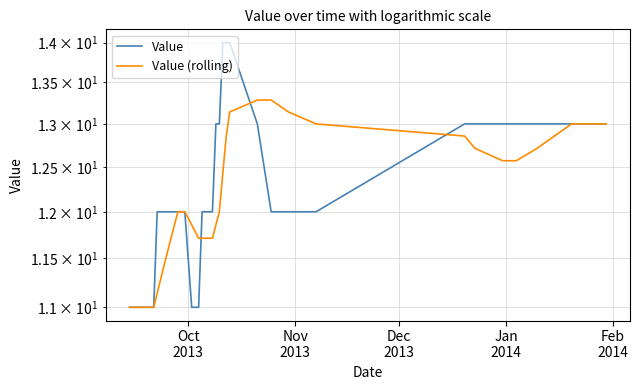

The value of Value at 10 is 18.7. True or false?

False